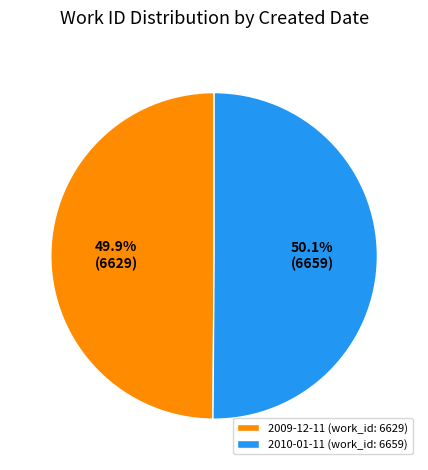

Count the number of slices in the pie.

2